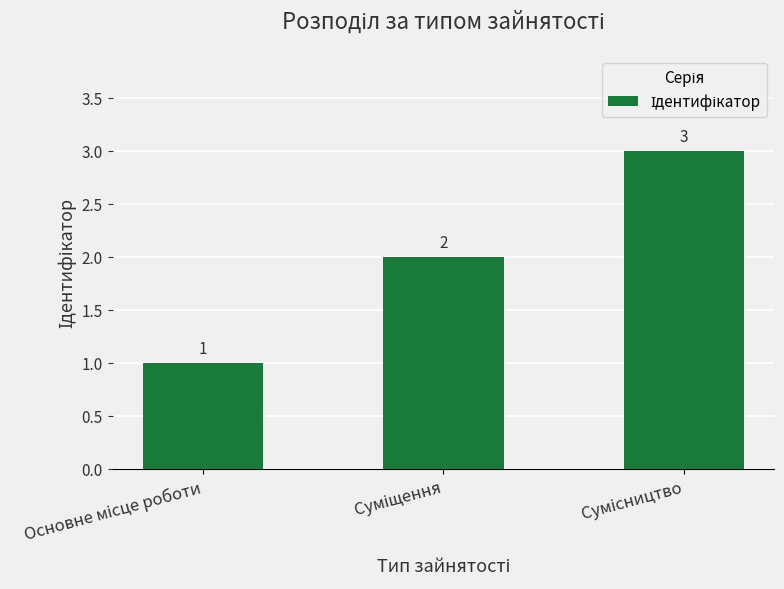

What is the value of the 2nd bar from the left?

2